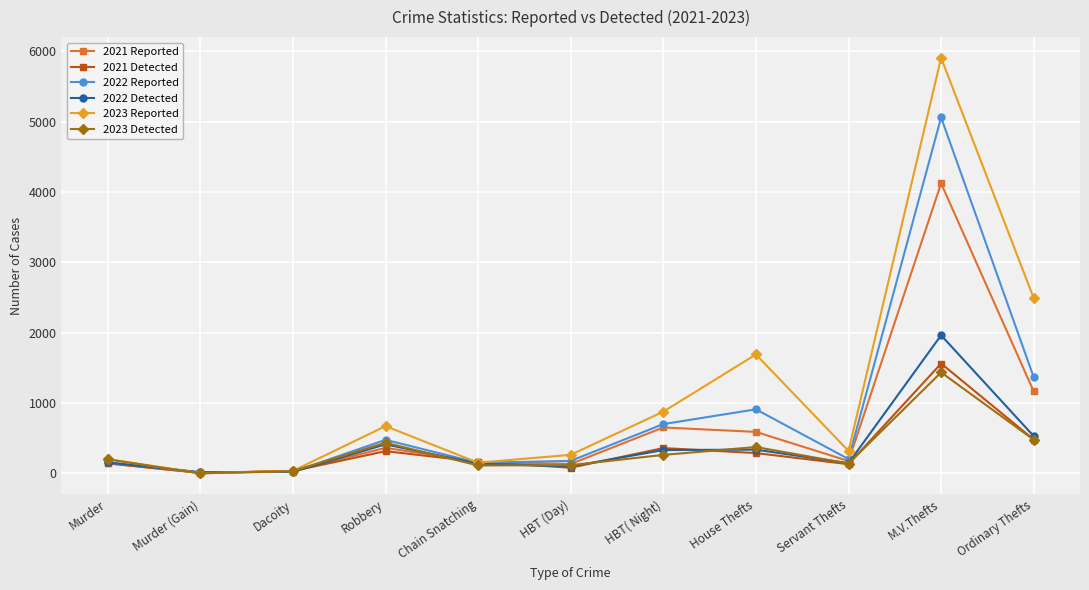

What is the label of the 4th point from the right?

House Thefts